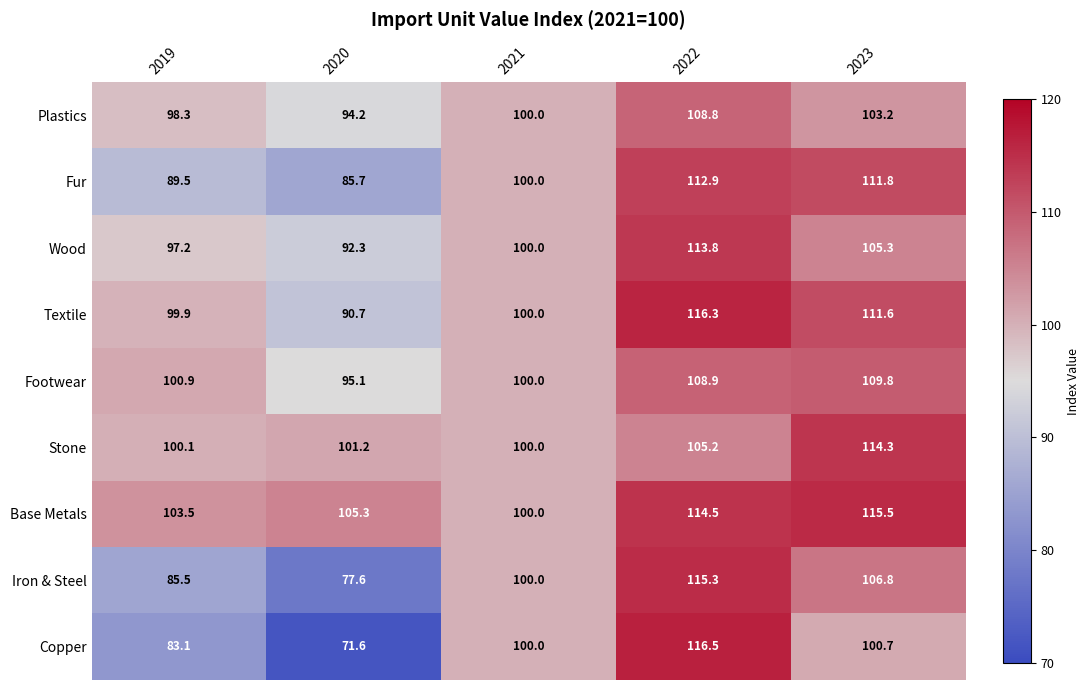

What is the greatest value displayed?

116.5